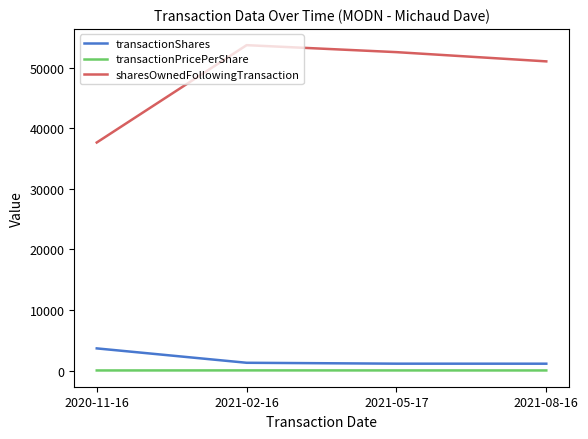

What is the highest value of the sharesOwnedFollowingTransaction series?

53689.0